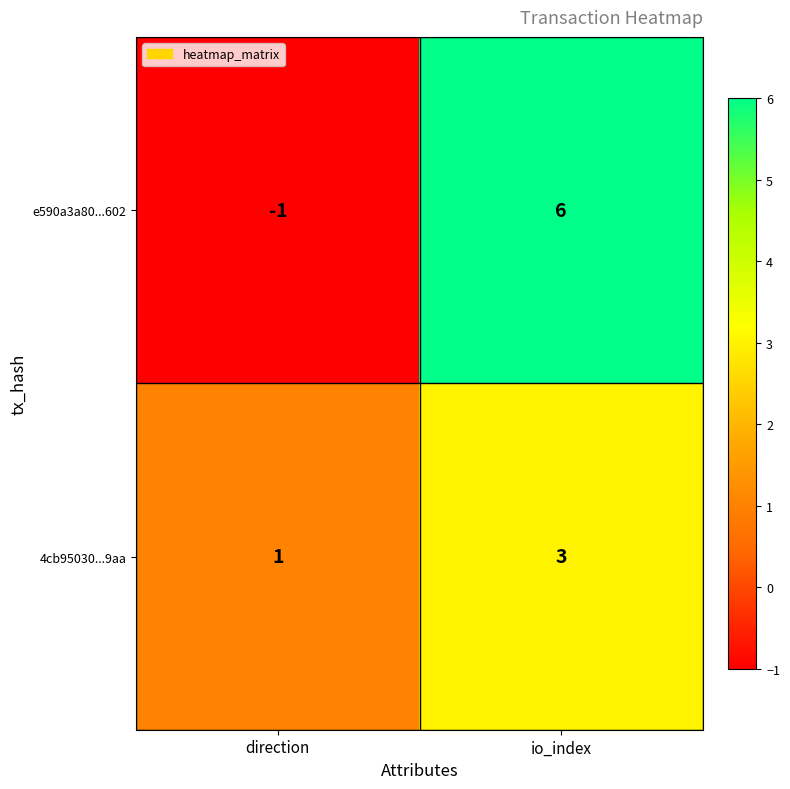

How many categories are shown in the chart?

2